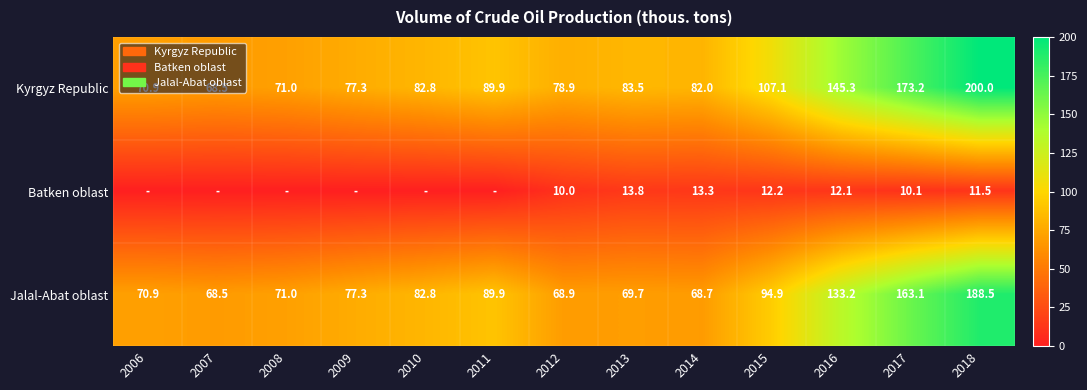

Between 2013 and 2015, which series saw the biggest shift?

Jalal-Abat oblast